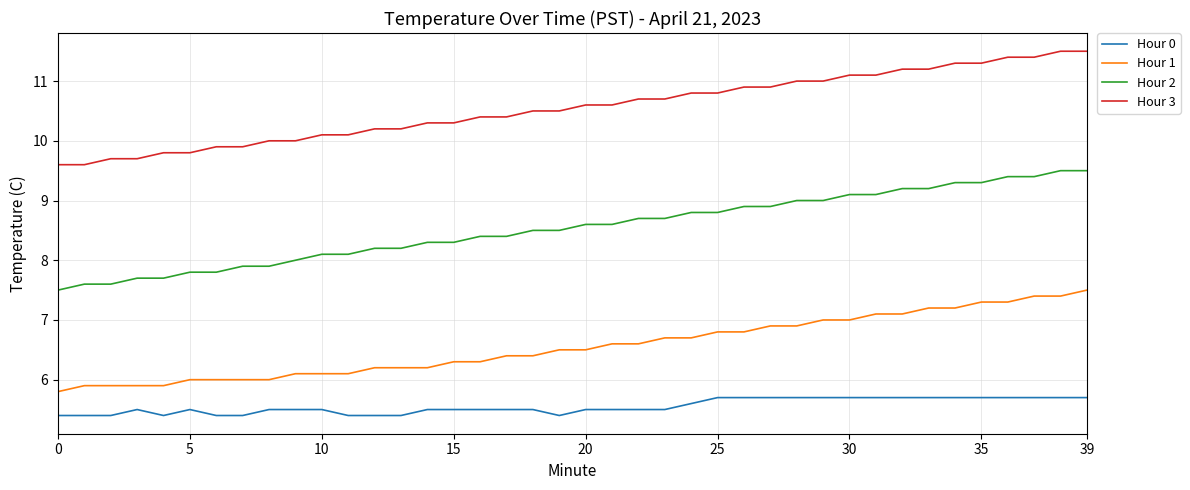

Which series has the largest total across all categories?

Hour 3